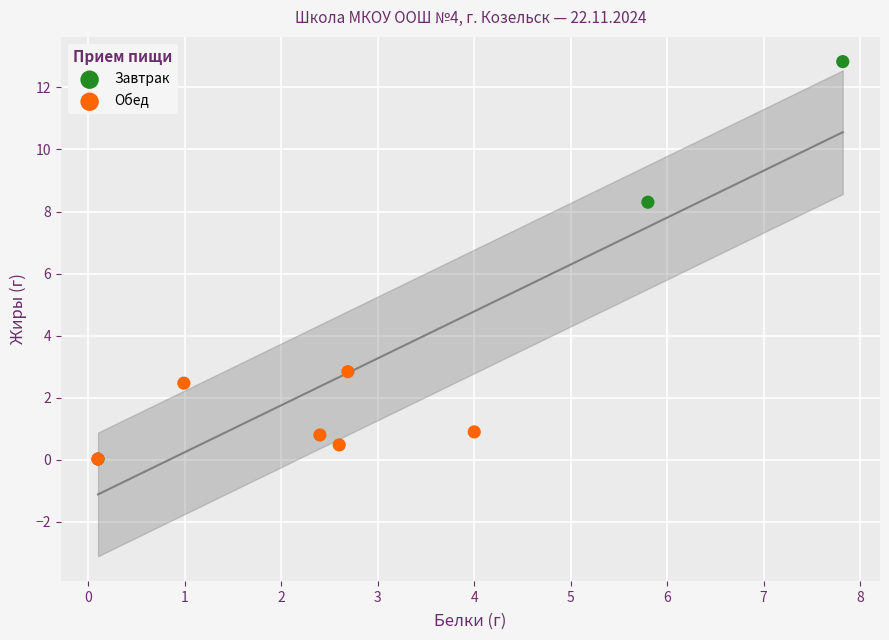

Which series reaches the maximum Y coordinate?

Завтрак